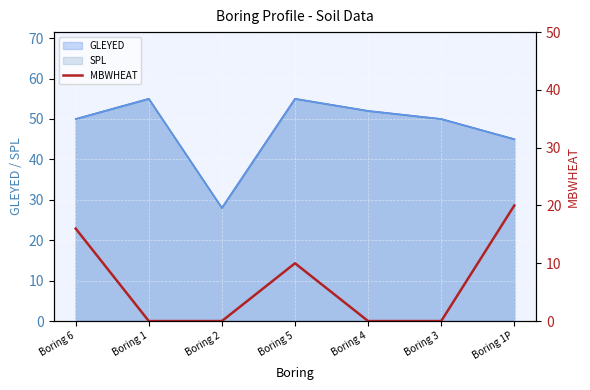

True or false: there are more than 0 points higher than both neighbors.

True